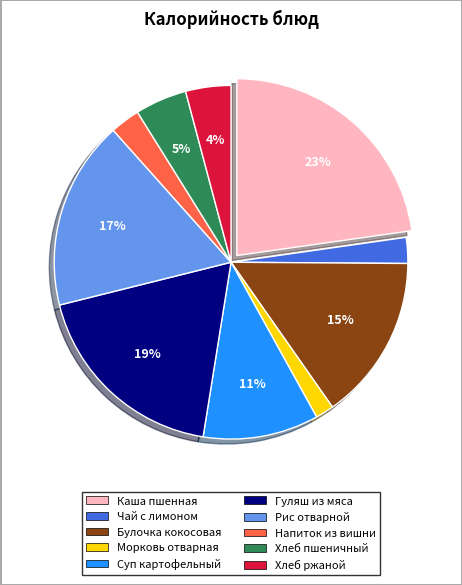

To the nearest percent, what is the average slice percentage?

10%